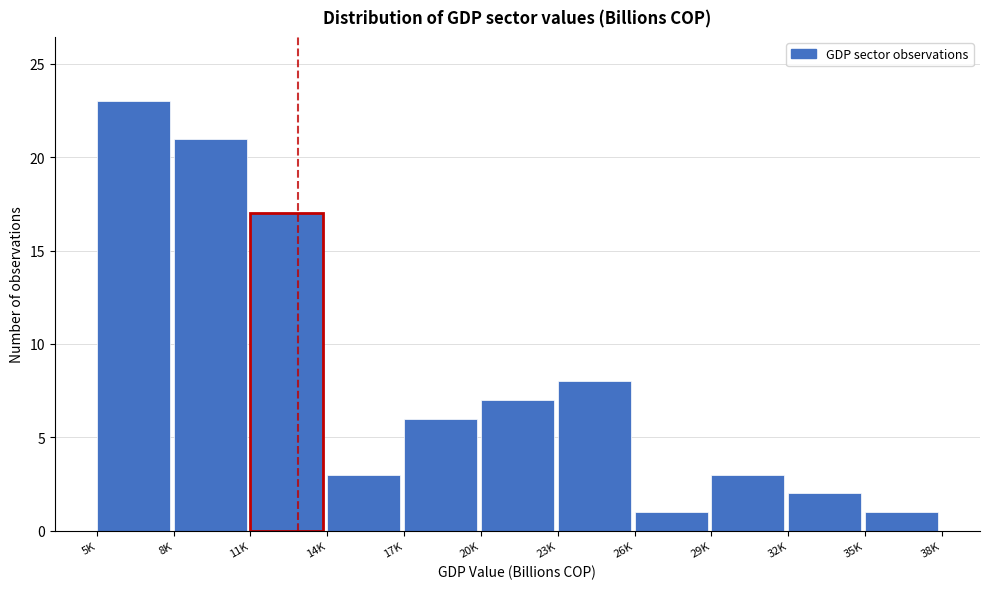

Reading left to right, list all the values displayed in this chart.

5K=23	8K=21	11K=17	14K=3	17K=6	20K=7	23K=8	26K=1	29K=3	32K=2	35K=1